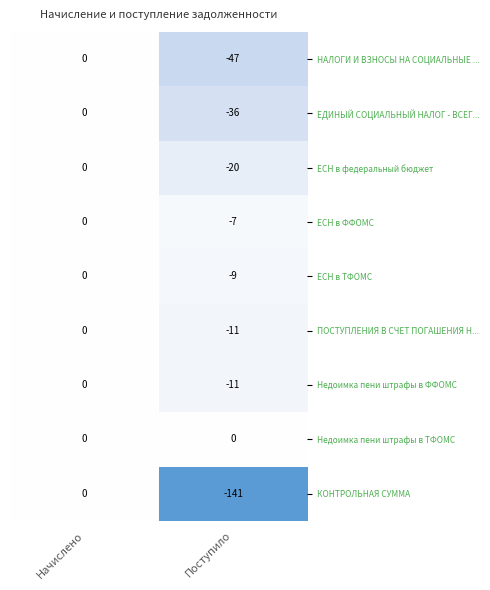

At which label is ЕСН в ТФОМС closest to -4?

Начислено